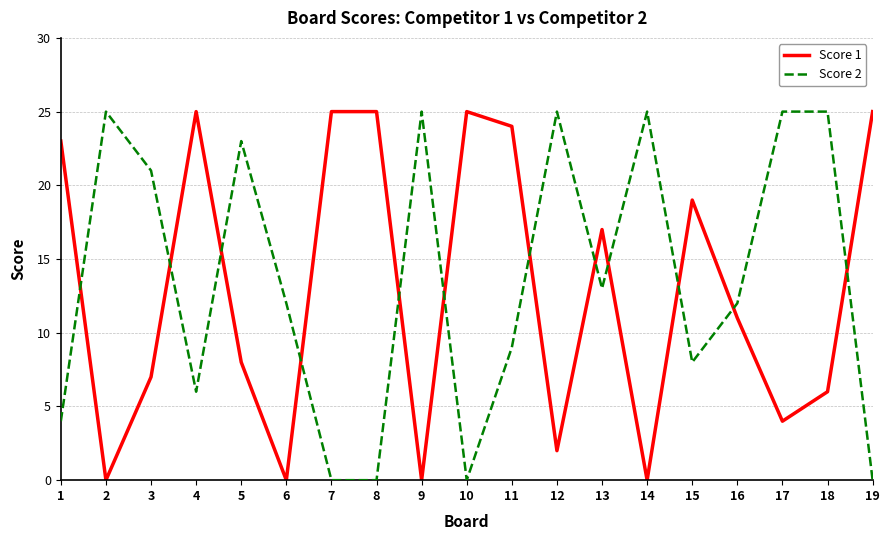

What is the maximum value for Score 2?

25